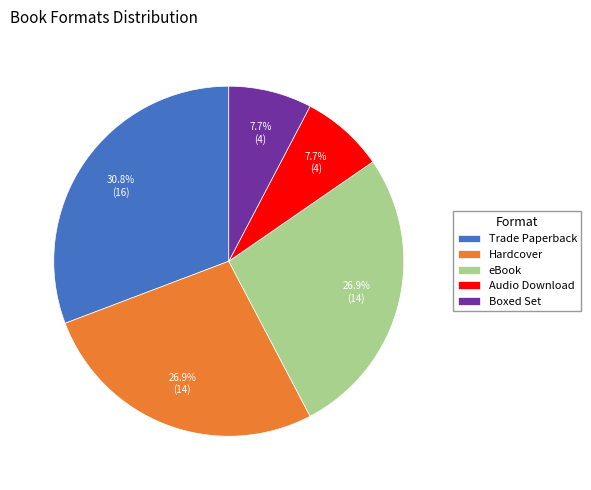

Which slice is the largest?

Trade Paperback